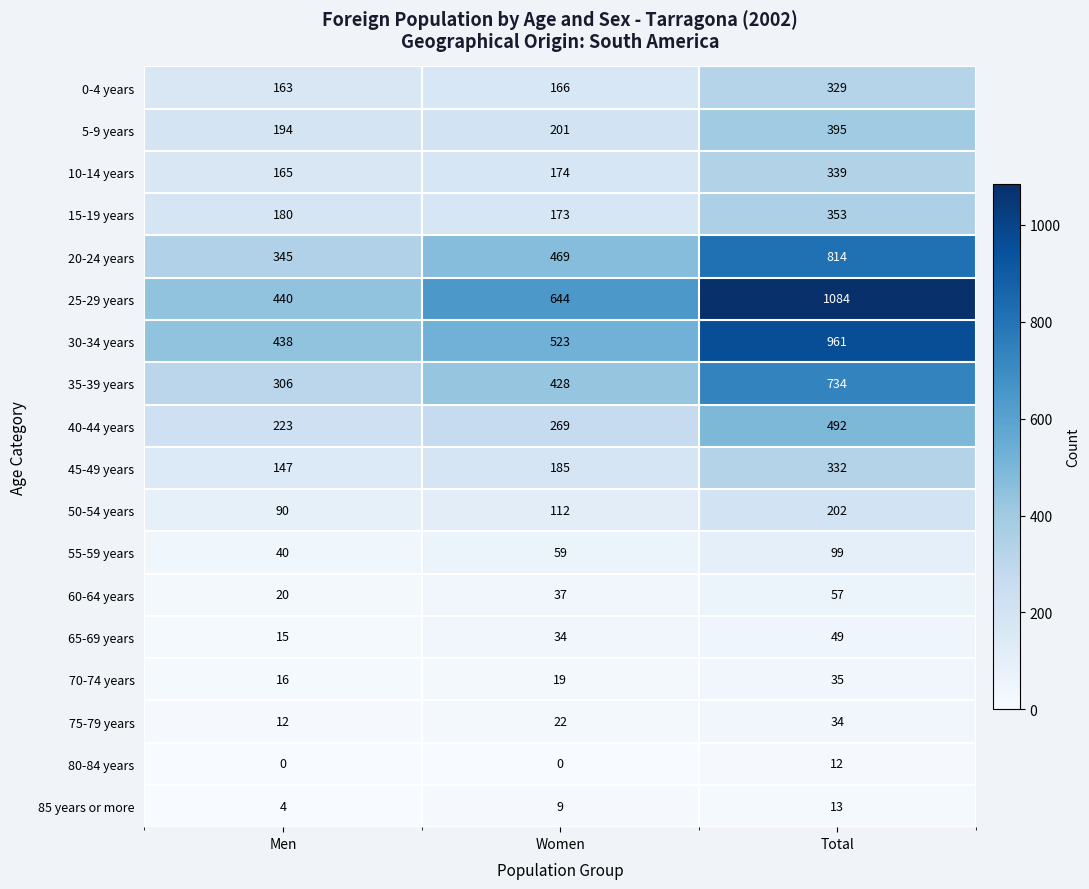

What is the sum of all 25-29 years values?

2168